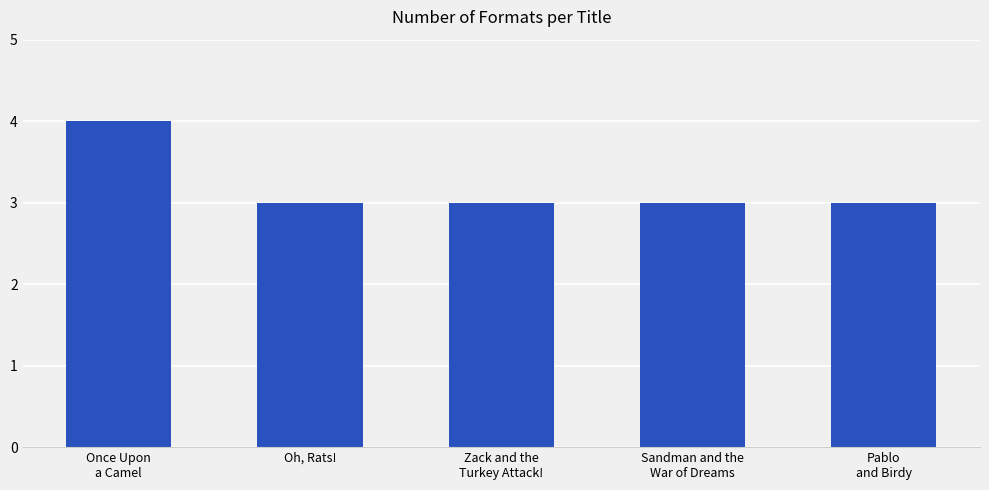

What is the maximum value shown in the chart?

4